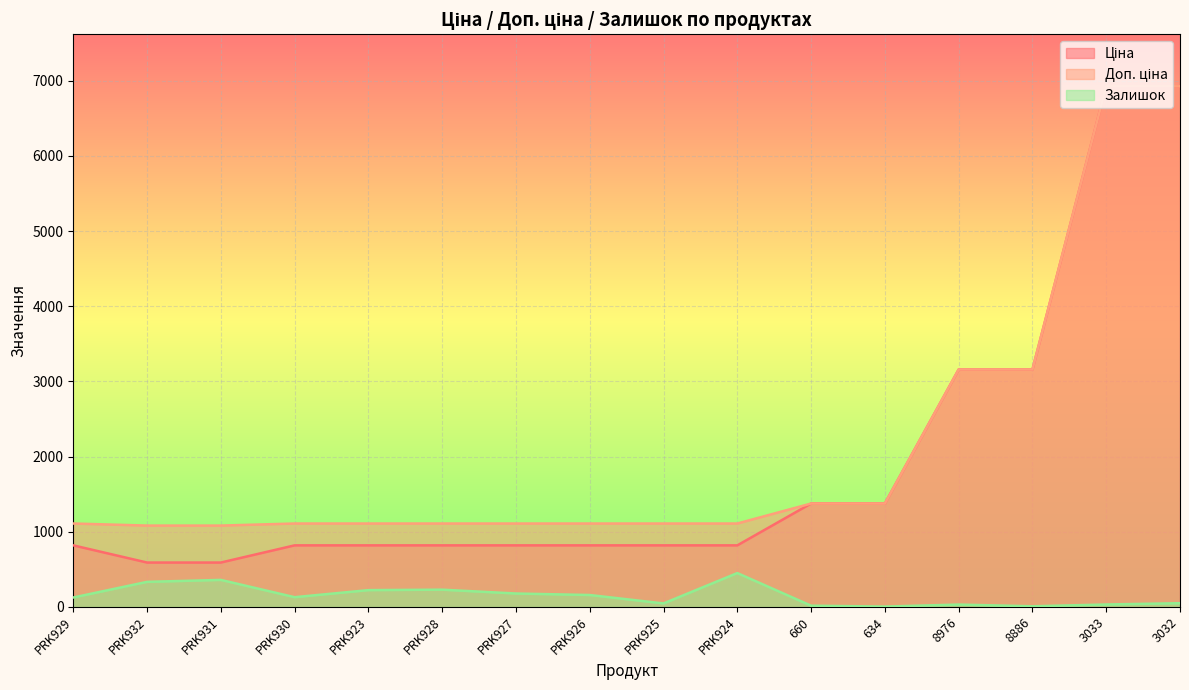

What is the difference between the maximum and second lowest values in the Залишок series?

442.0